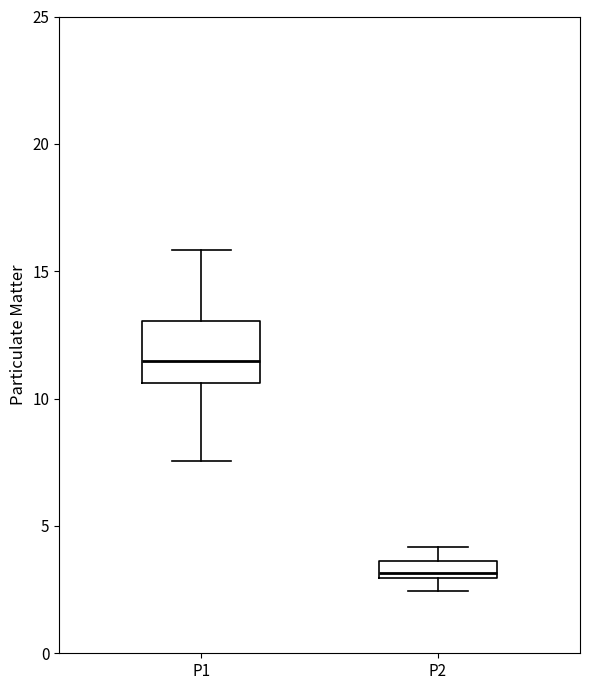

Comparing the boxes themselves (not the whiskers), which one is the tallest?

P1